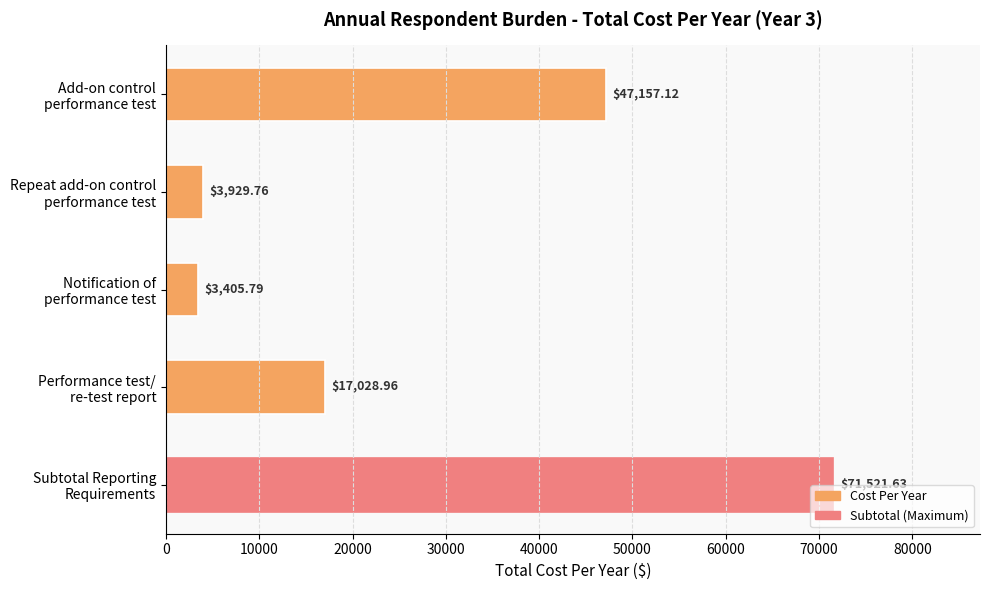

What is the average value?

28608.7